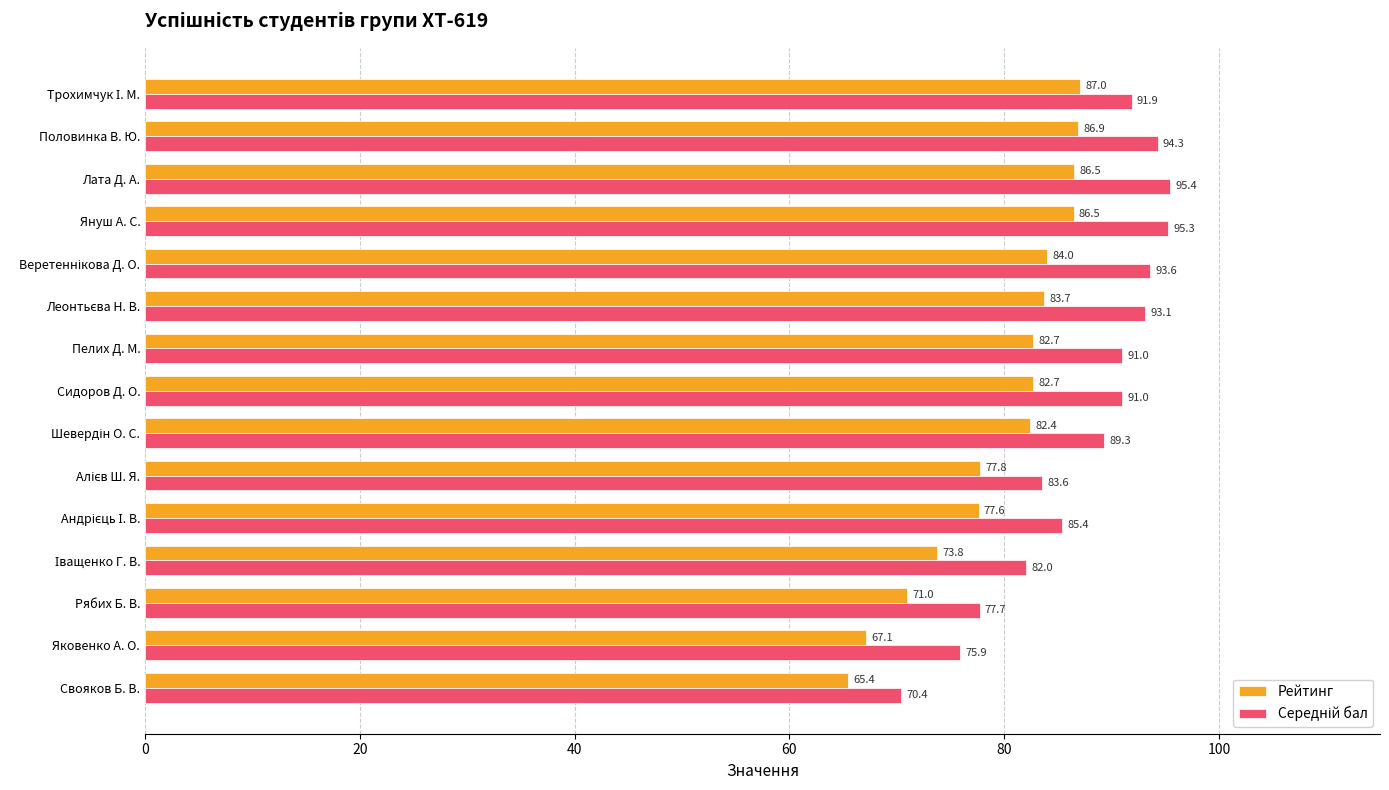

At which category does the chart reach its peak across all series?

Лата Д. А.